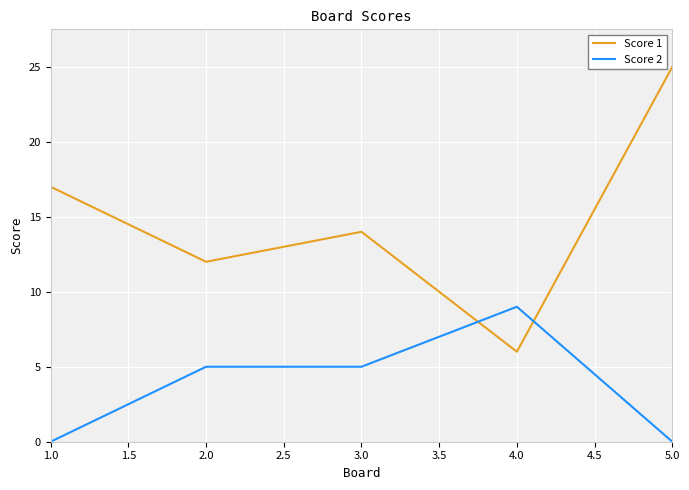

Rank the series by their maximum value, from lowest to highest.

Score 2, Score 1